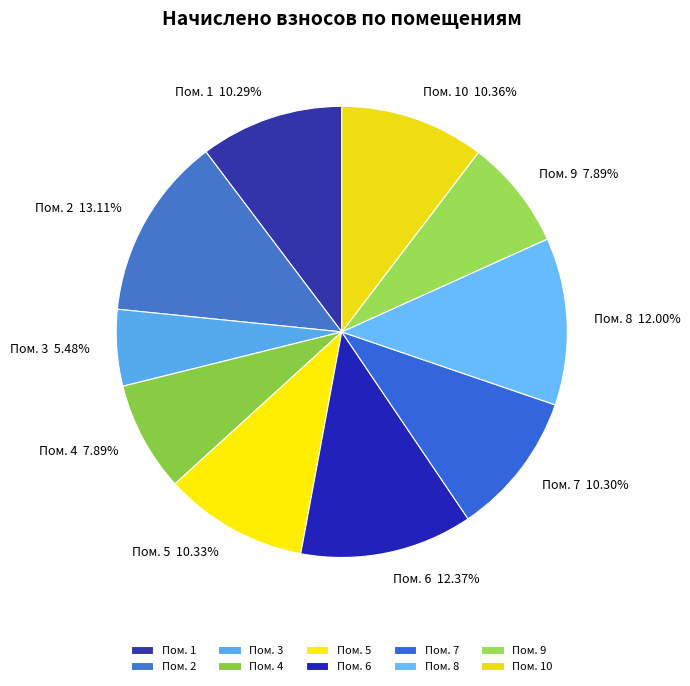

To the nearest percent, what is the average slice percentage?

10%